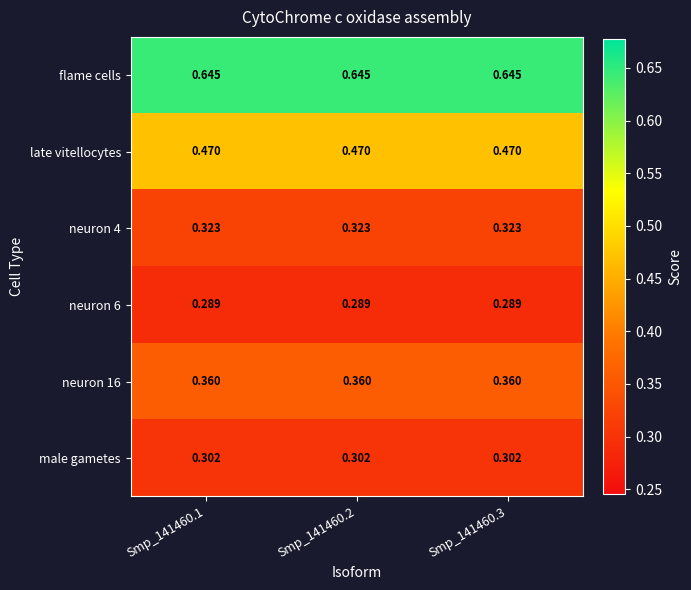

Which series has the largest total across all categories?

flame cells